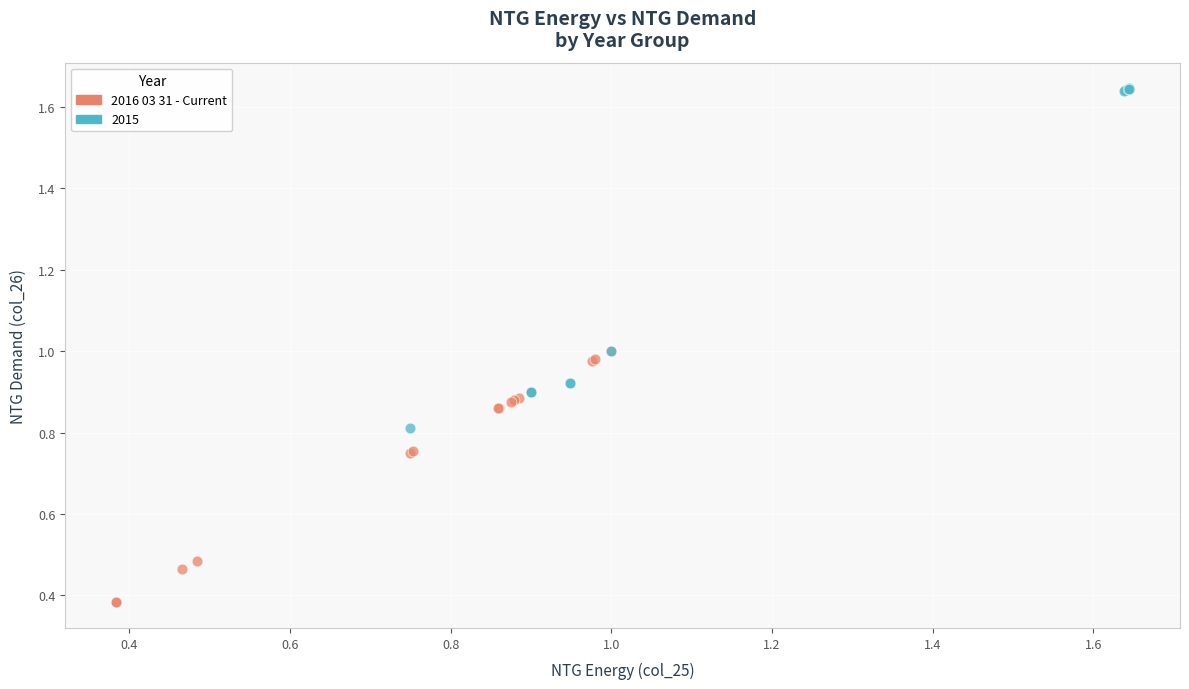

Which series contains the lowest Y value?

2016 03 31 - Current